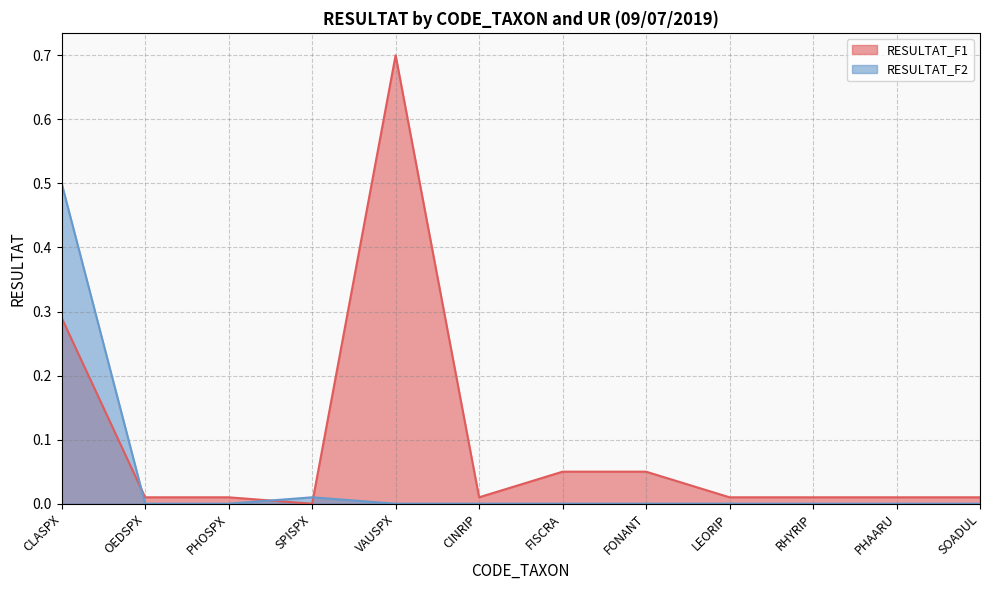

True or false: RESULTAT_F2 has more than 1 points higher than both neighbors.

False